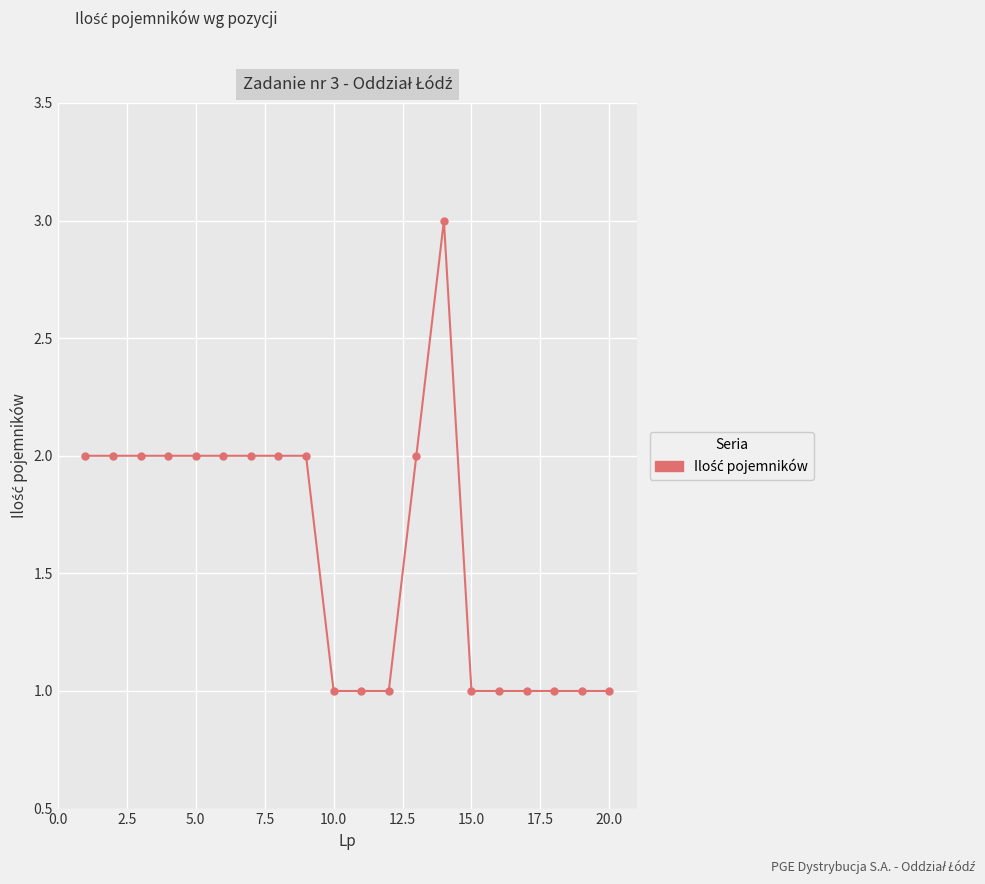

Reading left to right, what are all the values shown in this chart?

2	2	2	2	2	2	2	2	2	1	1	1	2	3	1	1	1	1	1	1